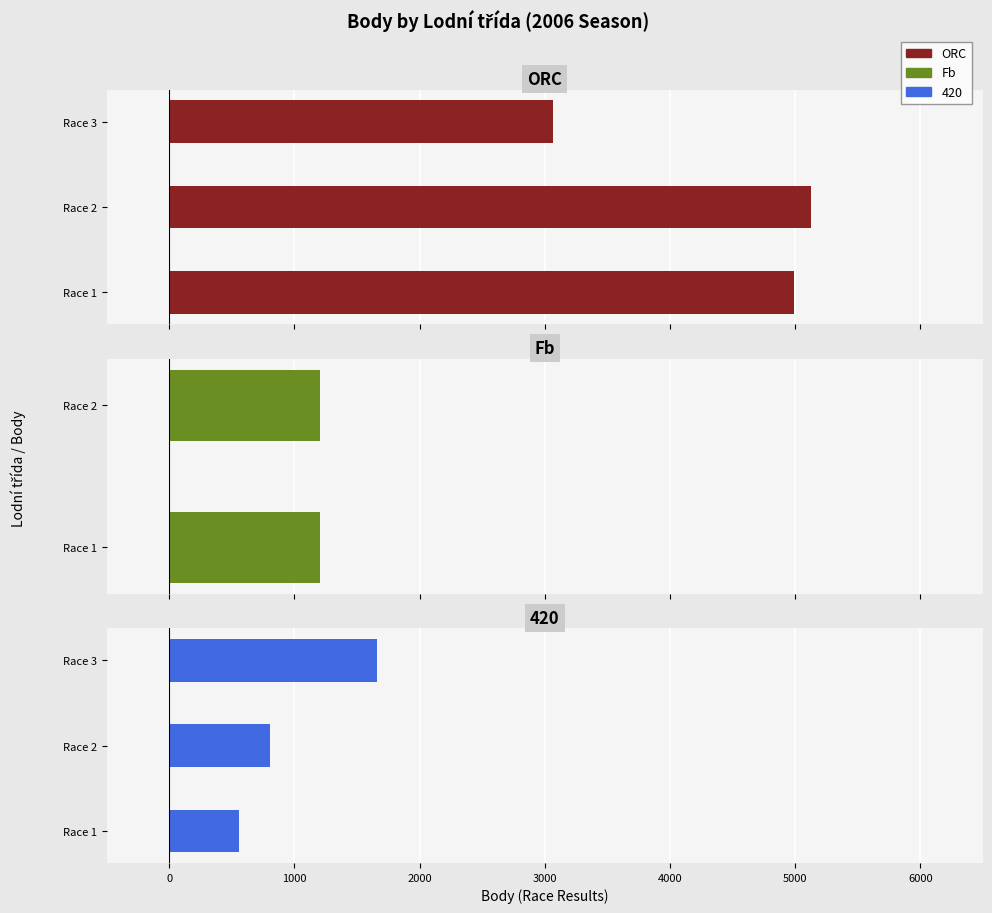

What is the maximum value shown in the chart?

5126